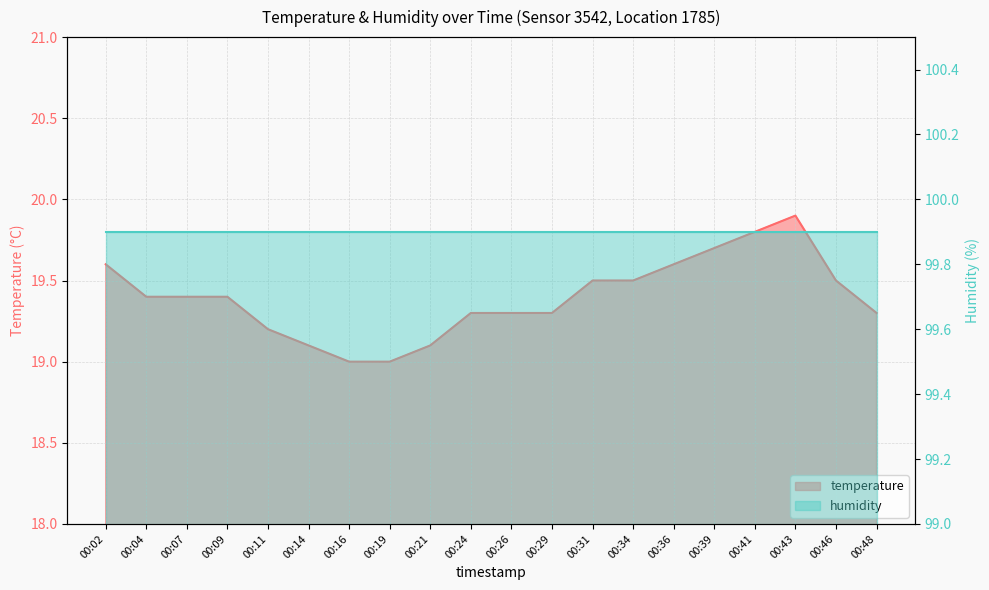

What is the sum of all values?

387.9